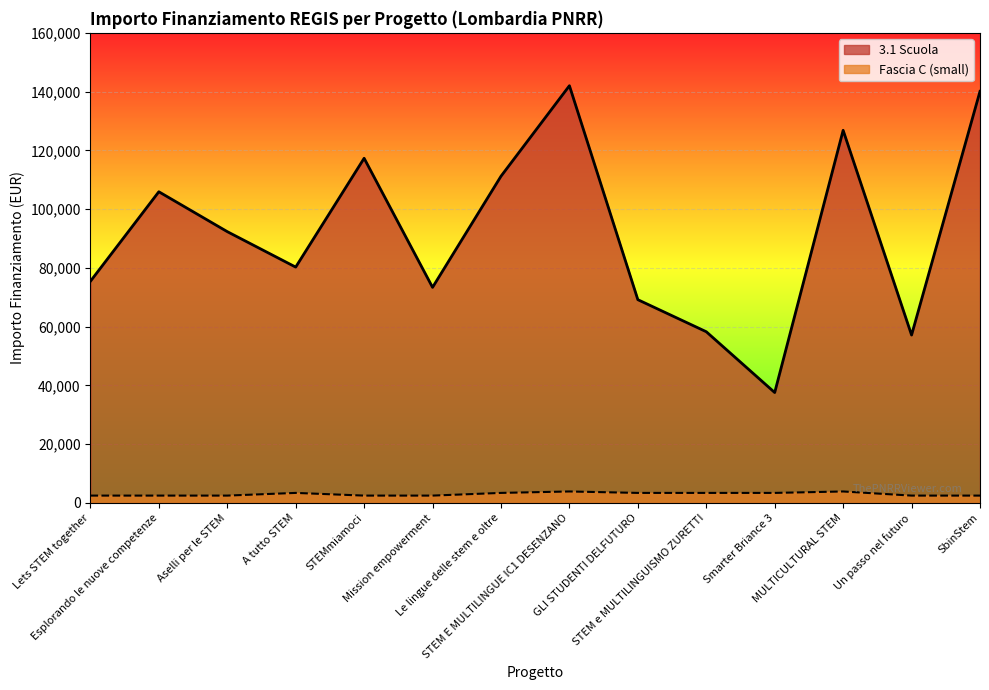

At which category is the sum across all series the highest?

STEM E MULTILINGUE IC1 DESENZANO